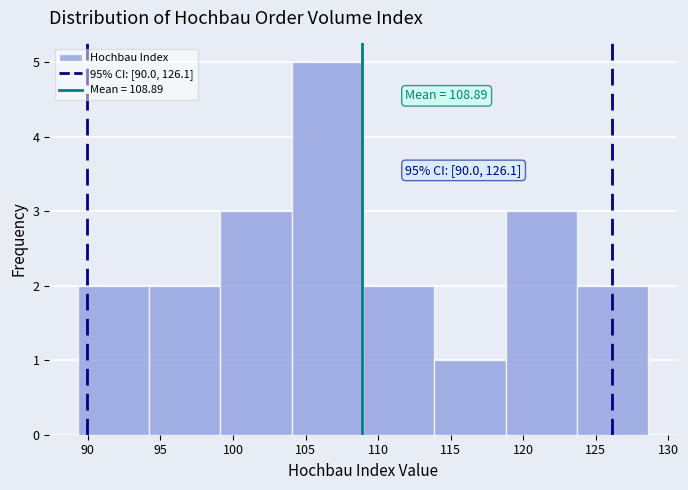

Which range on the x-axis has the tallest bar?

104.0 to 109.0